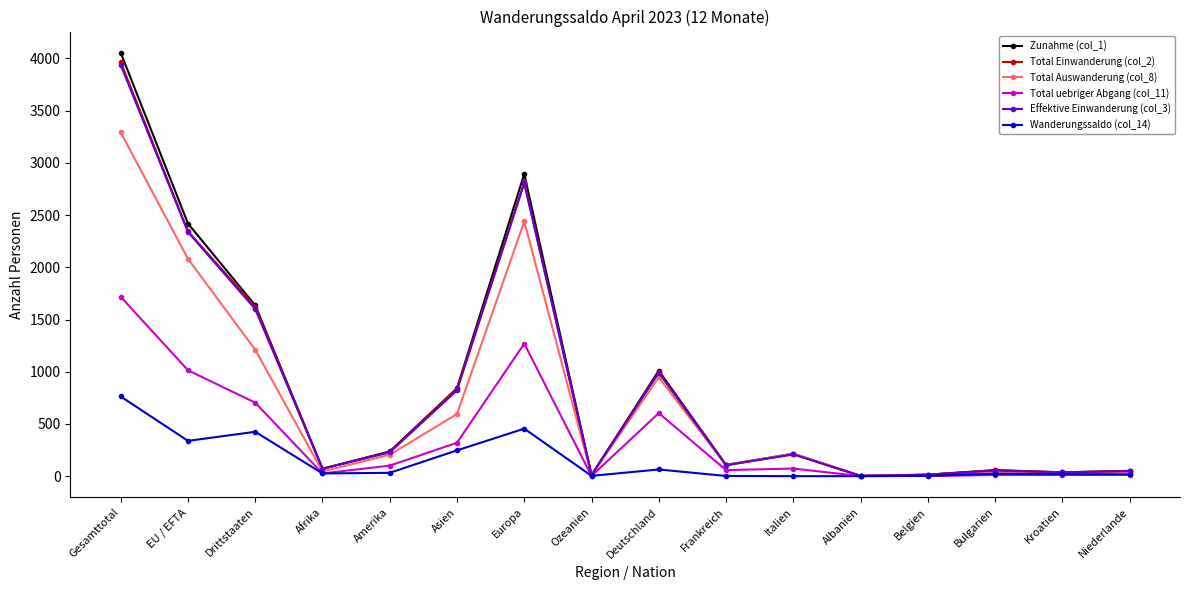

True or false: Zunahme (col_1) has more than 2 points higher than both neighbors.

True